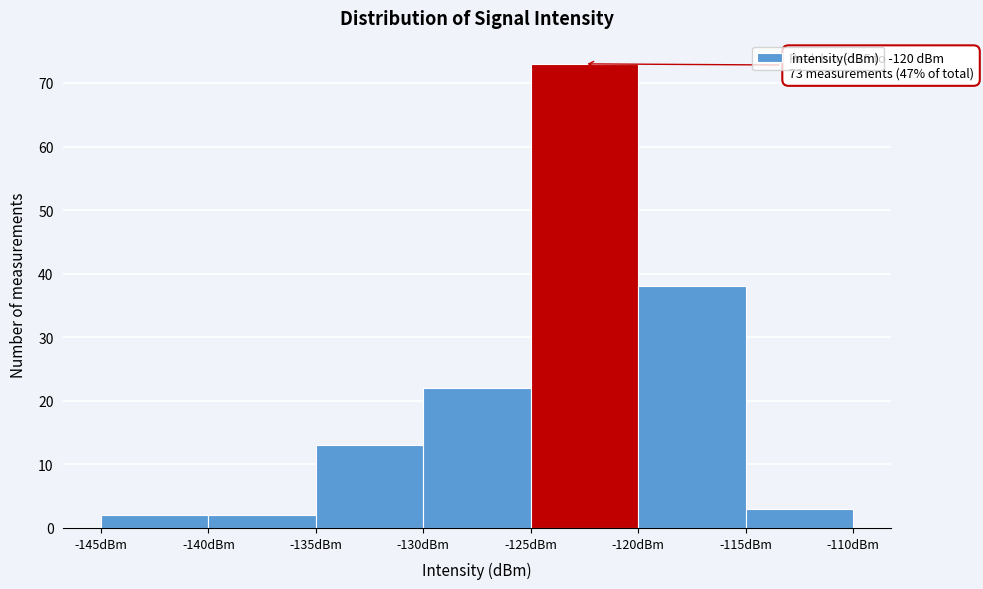

Over which range of the x-axis is the bar tallest?

-125 to -120